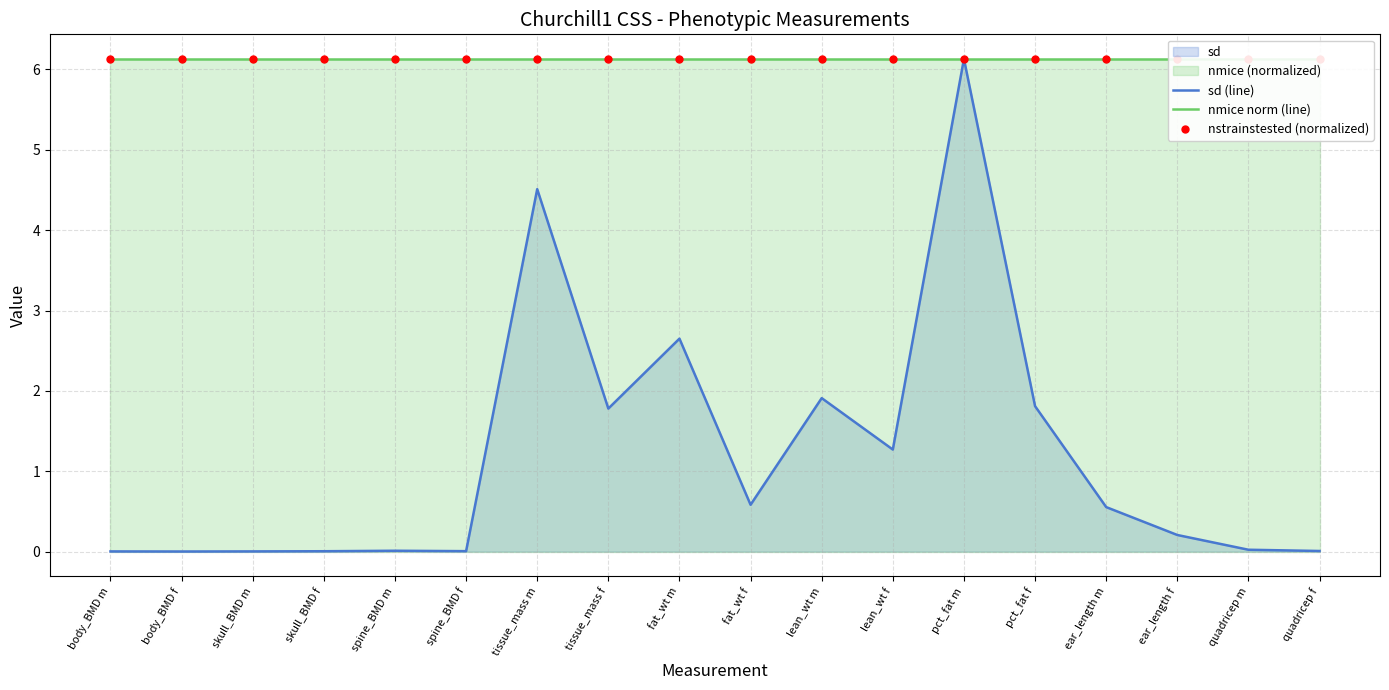

True or false: sd (line) has a value of 0.0 at quadricep f.

True